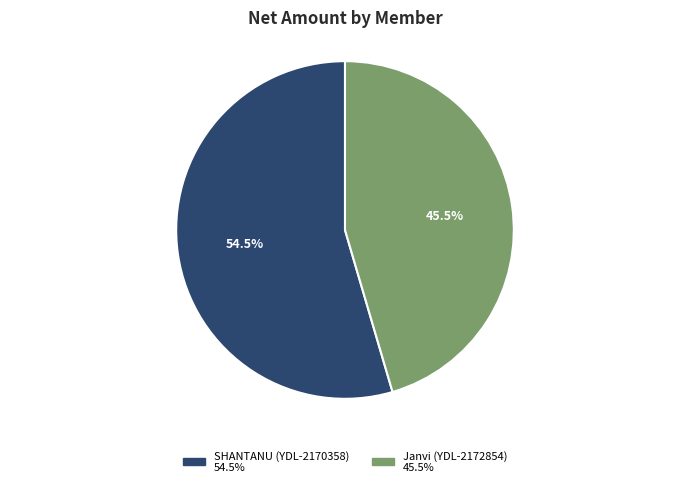

Is there a majority slice in this chart?

Yes